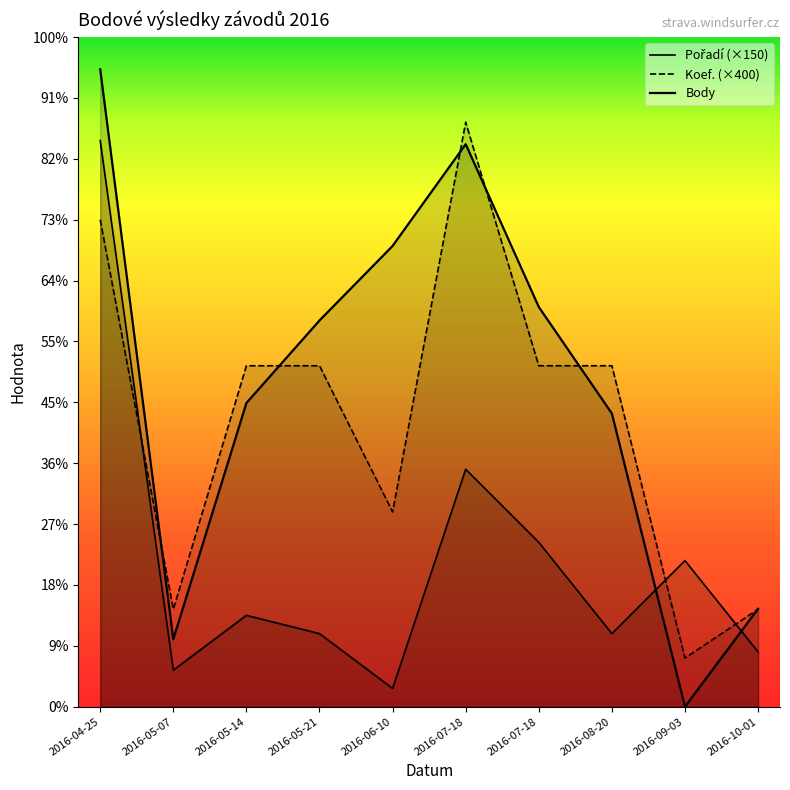

Where does the Koef. (×400) series first go above 2800?

2016-04-25